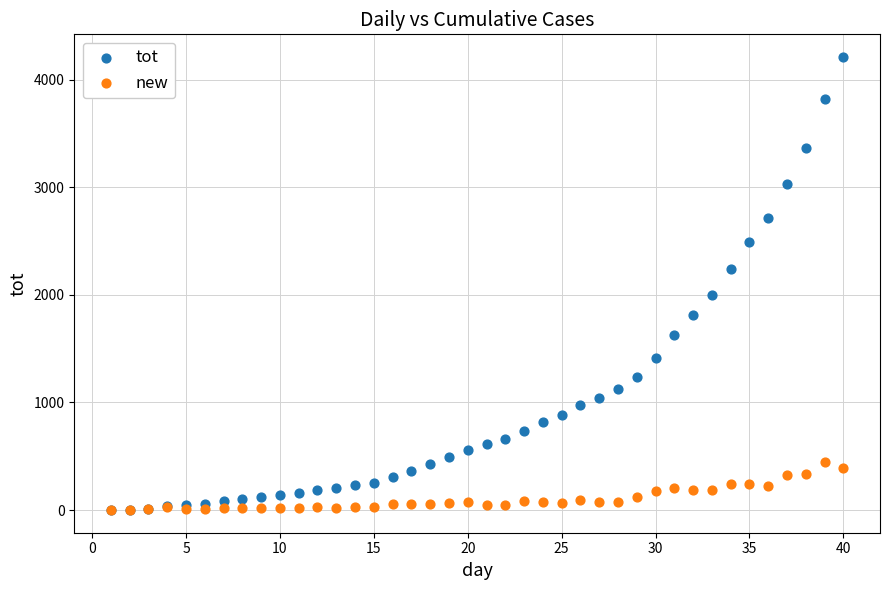

Which series contains the highest Y value?

tot